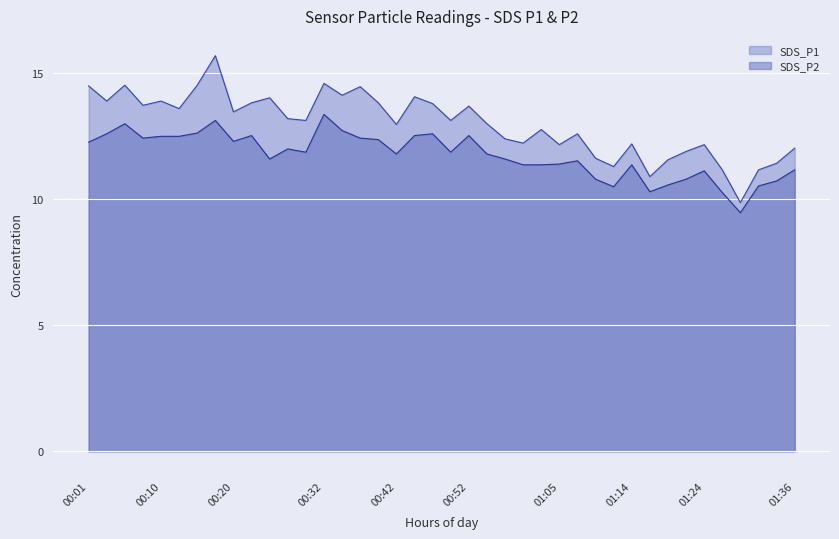

How many data points in SDS_P2 are less than 11?

9